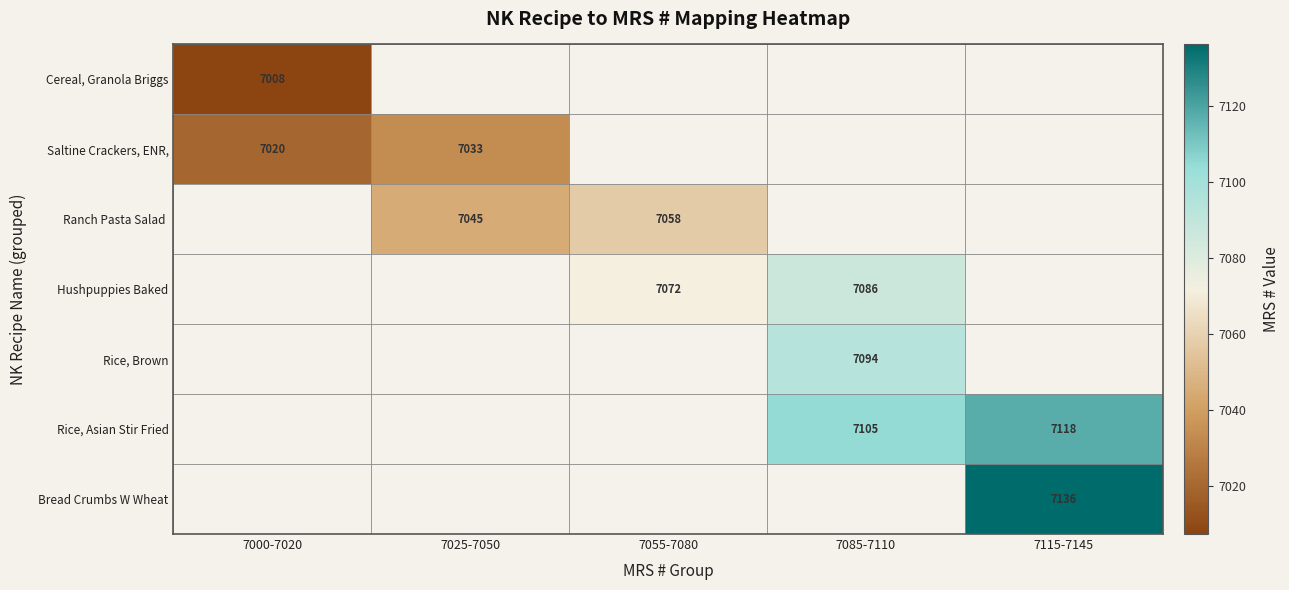

True or false: Saltine Crackers, ENR, has a value of 10079.5 at 7000-7020.

False